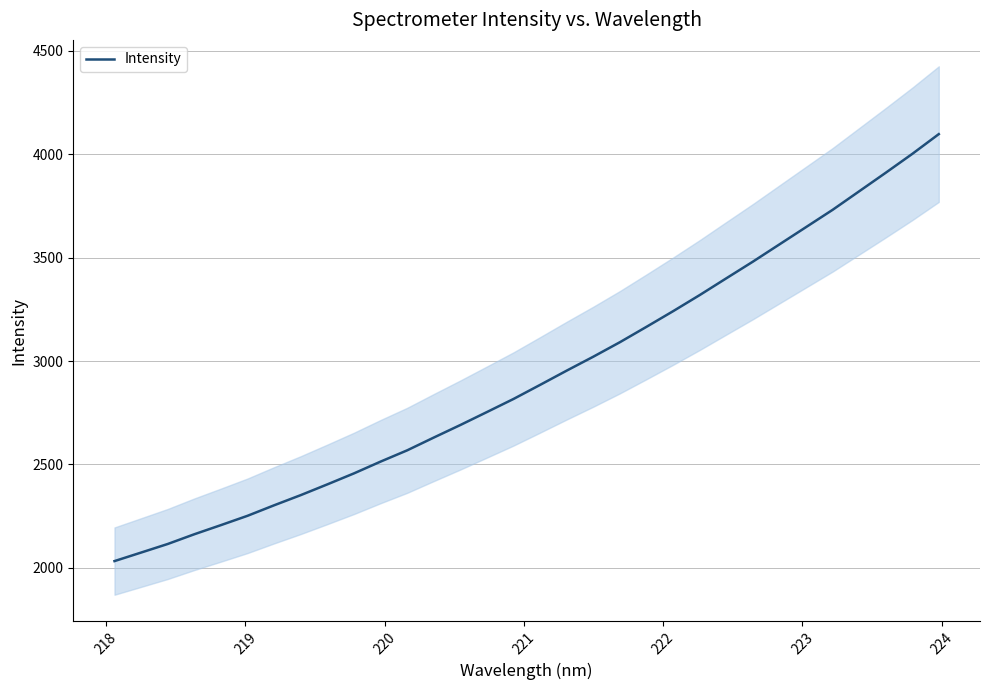

What is the lowest value of the Intensity series?

2033.0